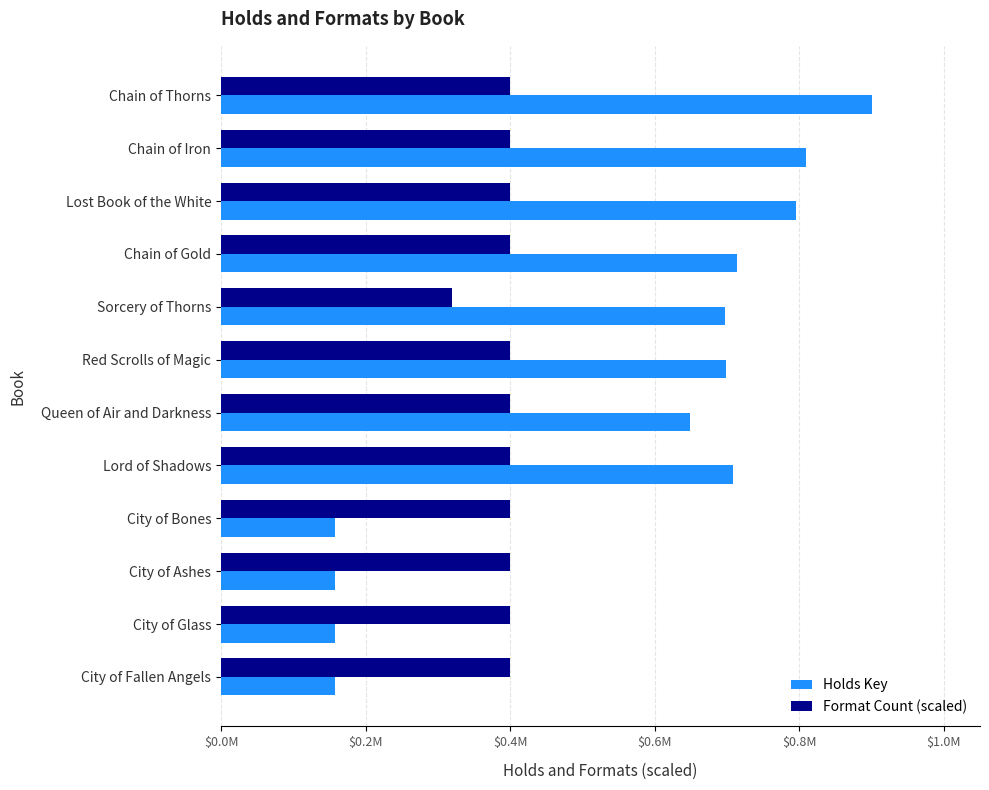

What are all the series names shown in the legend?

Holds Key, Format Count (scaled)